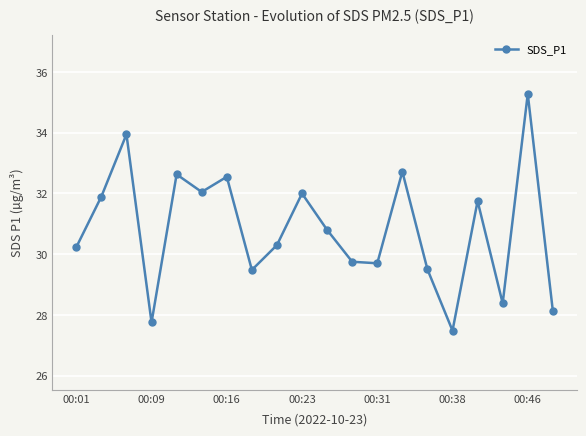

How many points are lower than both their immediate neighbors (excluding endpoints)?

6